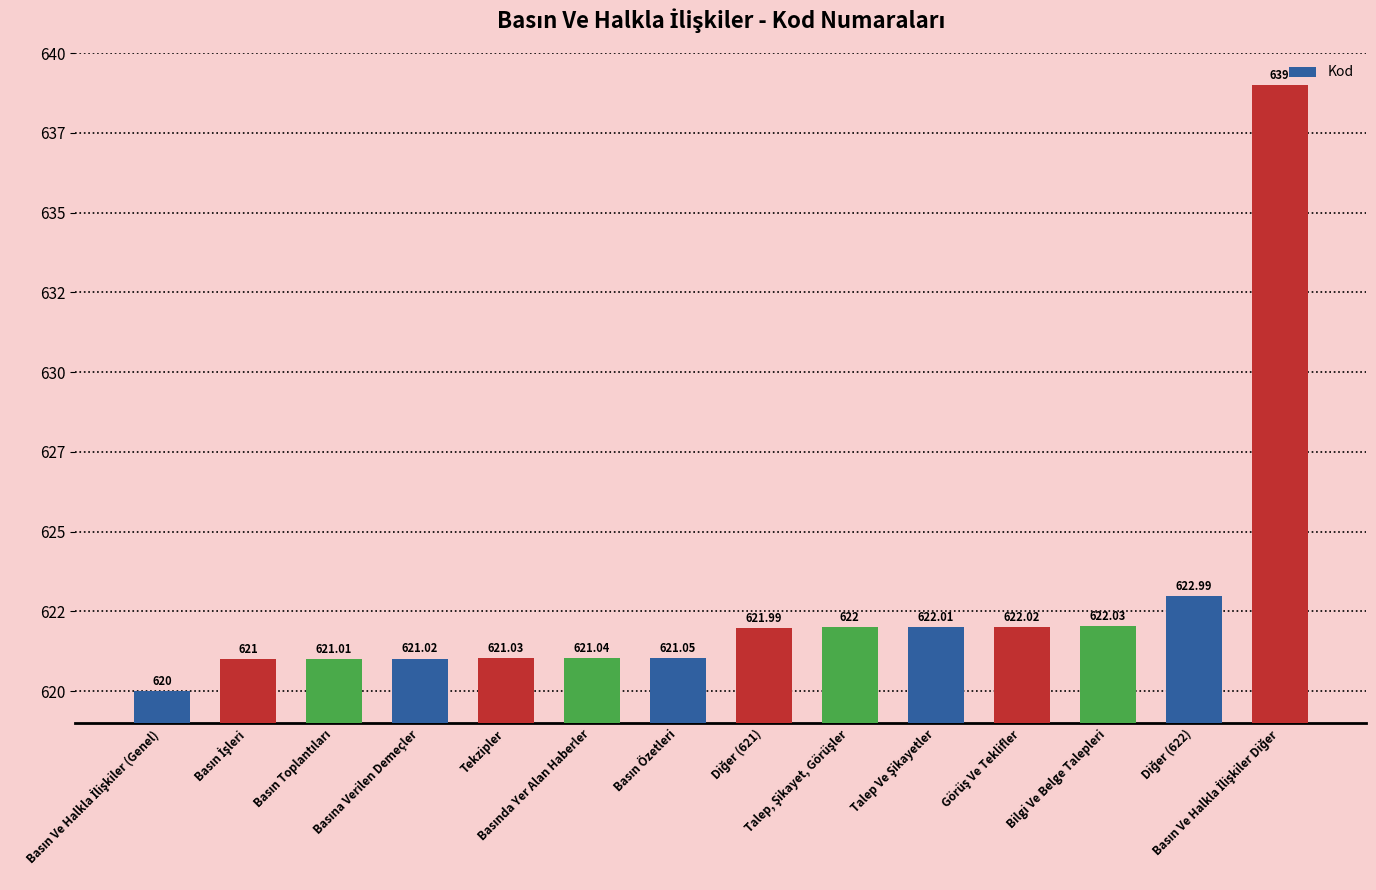

What is the difference between the second highest and minimum values?

3.0